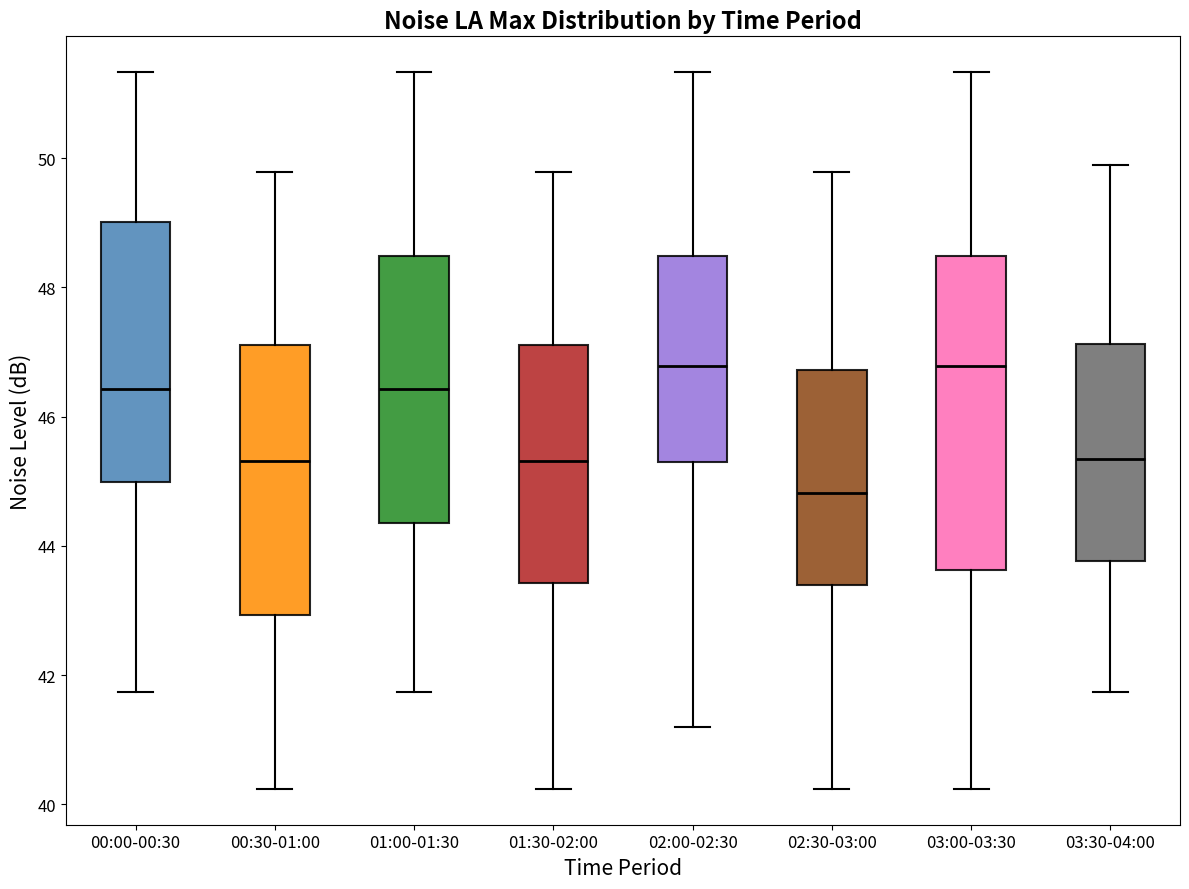

Where does the median line of the box for 03:30-04:00 sit on the y-axis? The values are not printed on the chart, so give them approximately, as read against the axis.

45.4